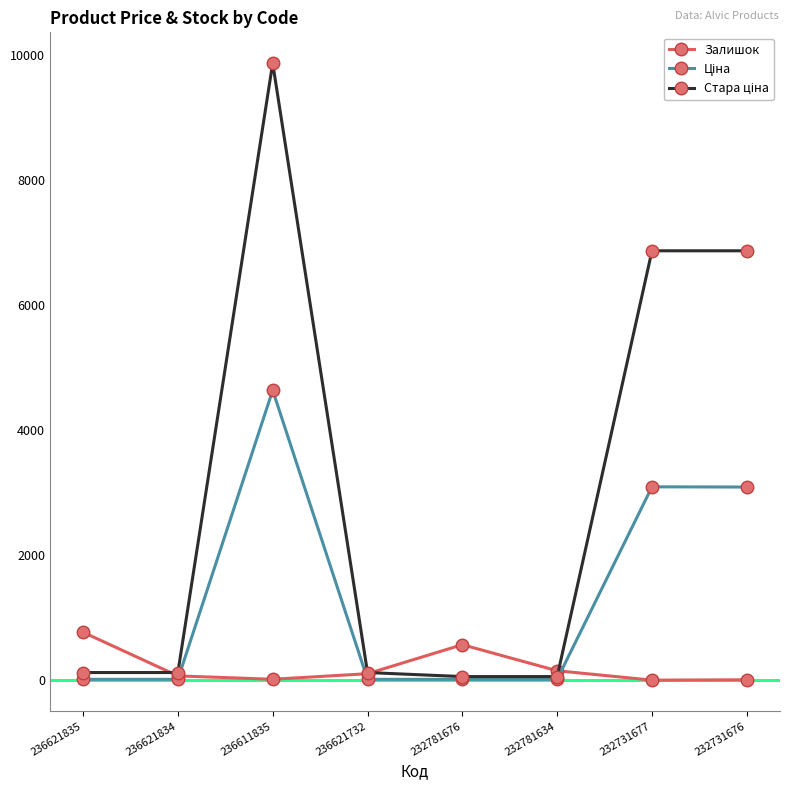

The value of Залишок at 236621835 is 769.0. True or false?

True